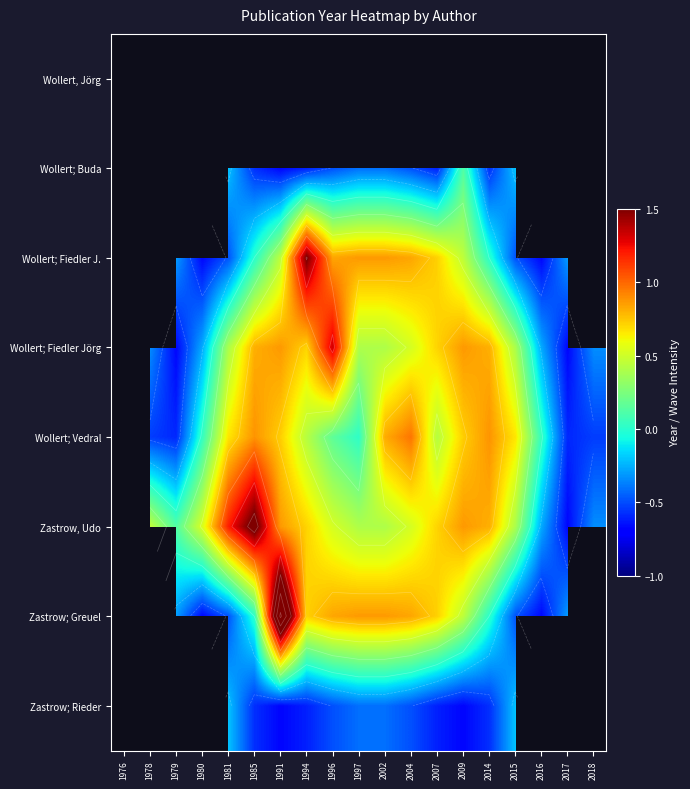

List the labels in order of Zastrow; Rieder value, largest first.

1980, 1979, 2017, 1976, 2016, 1978, 2018, 1981, 2015, 1997, 2002, 1996, 2004, 1985, 2014, 1994, 2007, 1991, 2009